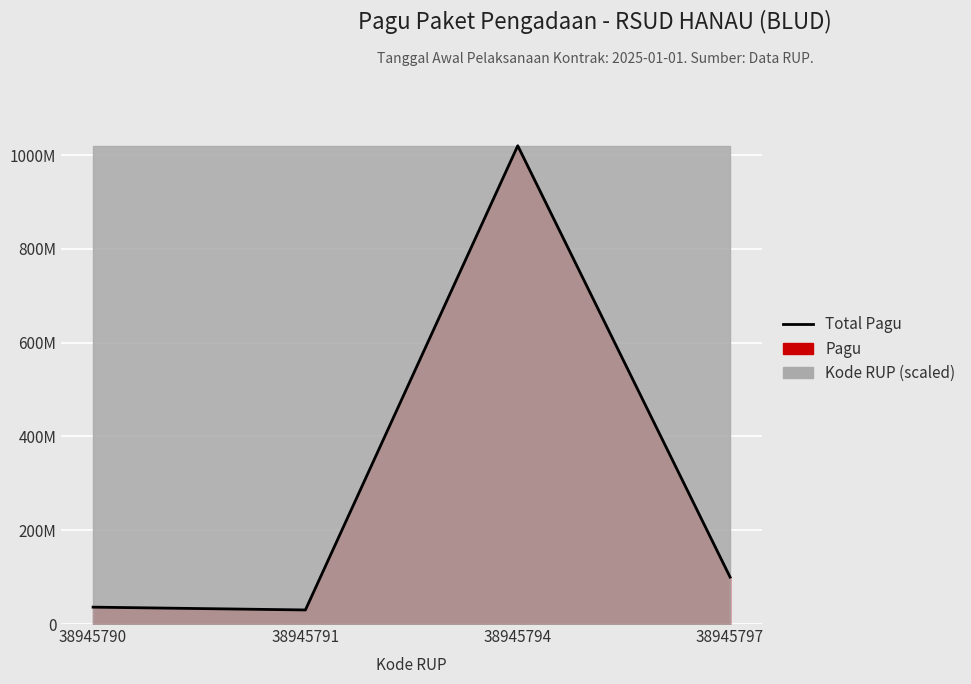

Rank the categories by value from highest to lowest.

38945794, 38945797, 38945790, 38945791